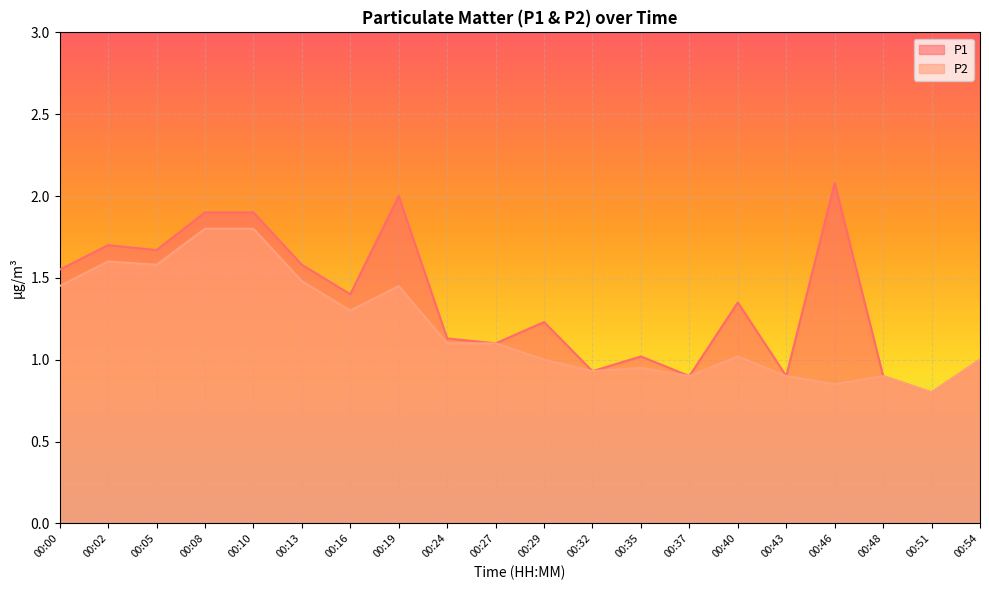

What are all the series names shown in the legend?

P1, P2